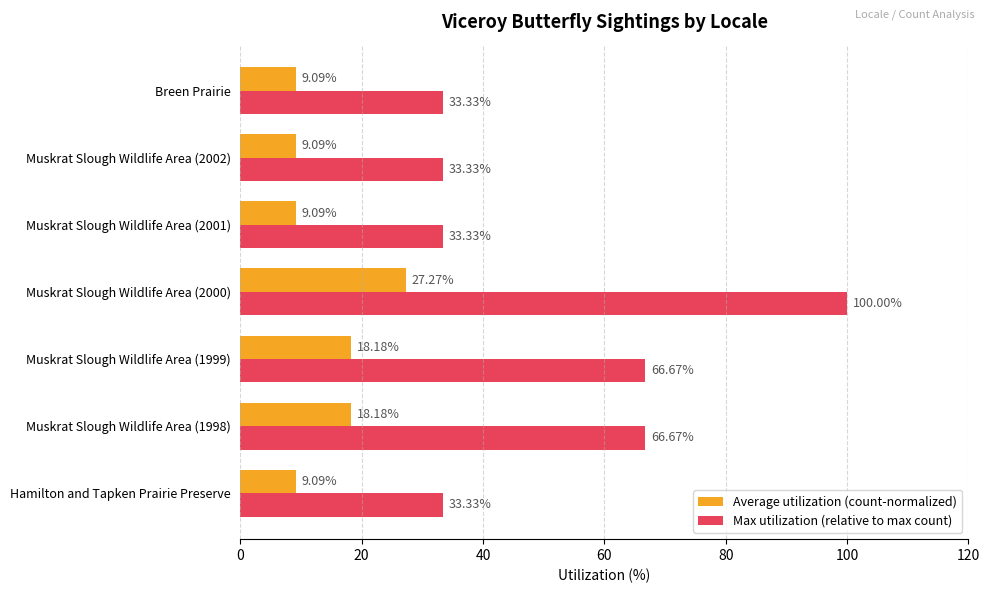

What is the average value of the Max utilization (relative to max count) series?

52.4